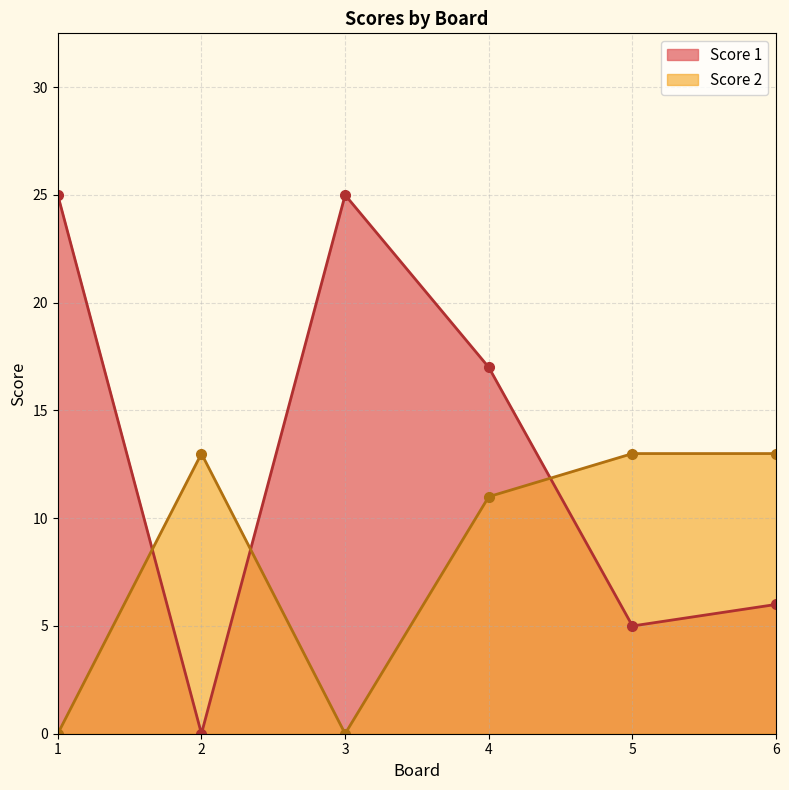

Which series has the widest spread of values?

Score 1